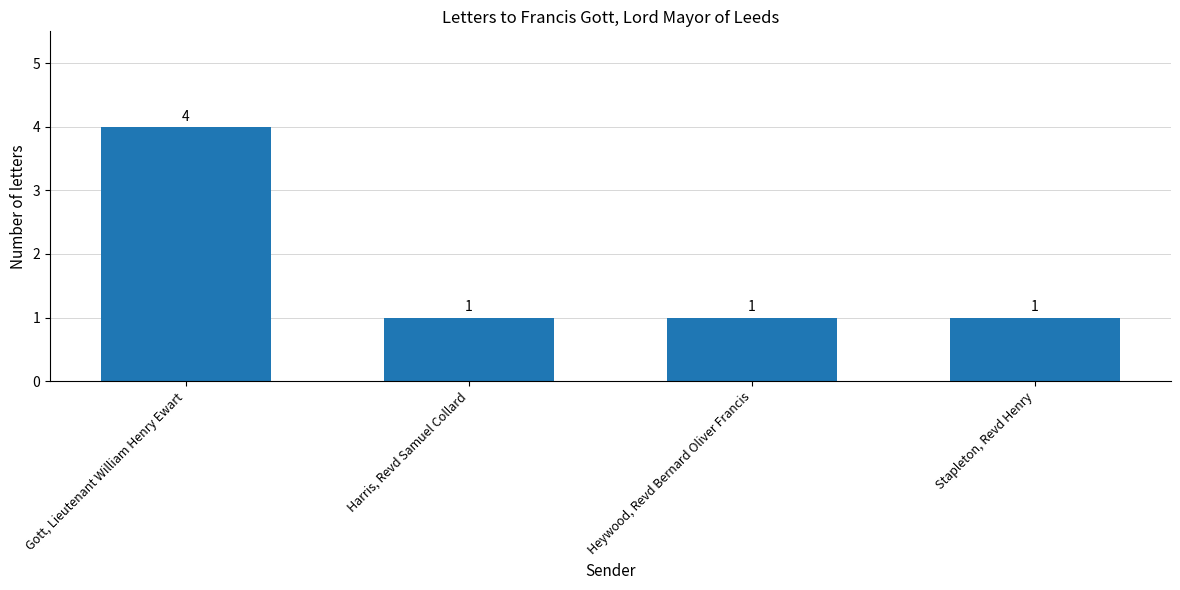

True or false: the data shows 4 at Gott, Lieutenant William Henry Ewart.

True